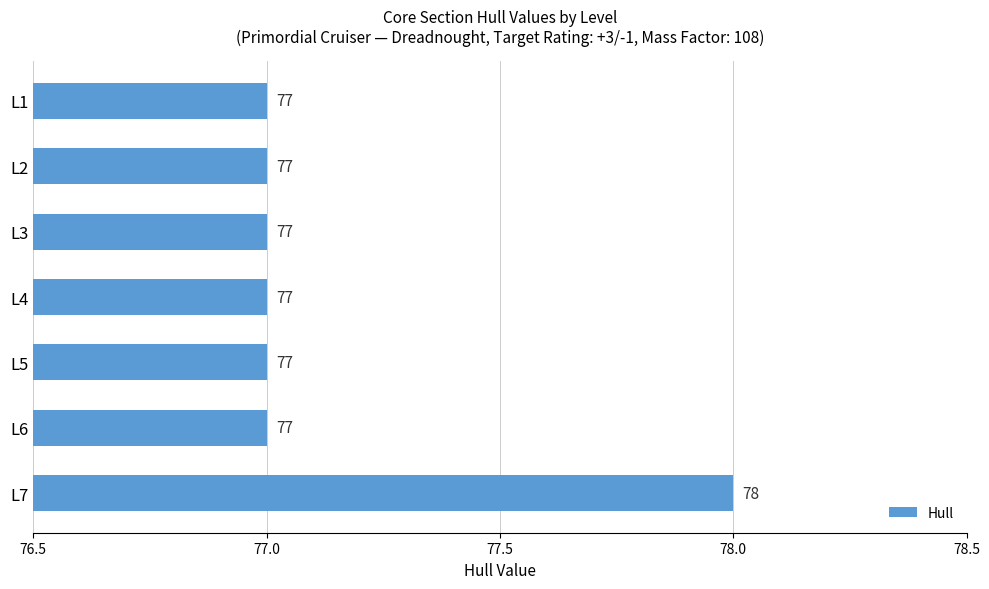

How many values are between 77 and 78?

7